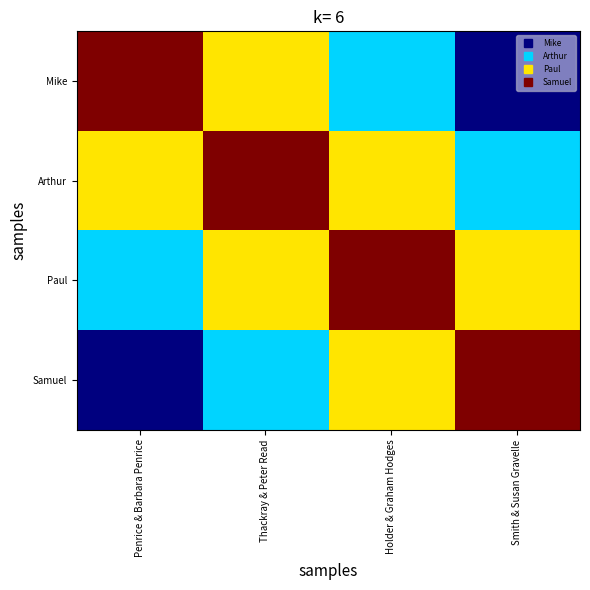

Which has a higher value, Thackray & Peter Read or Holder & Graham Hodges?

Thackray & Peter Read